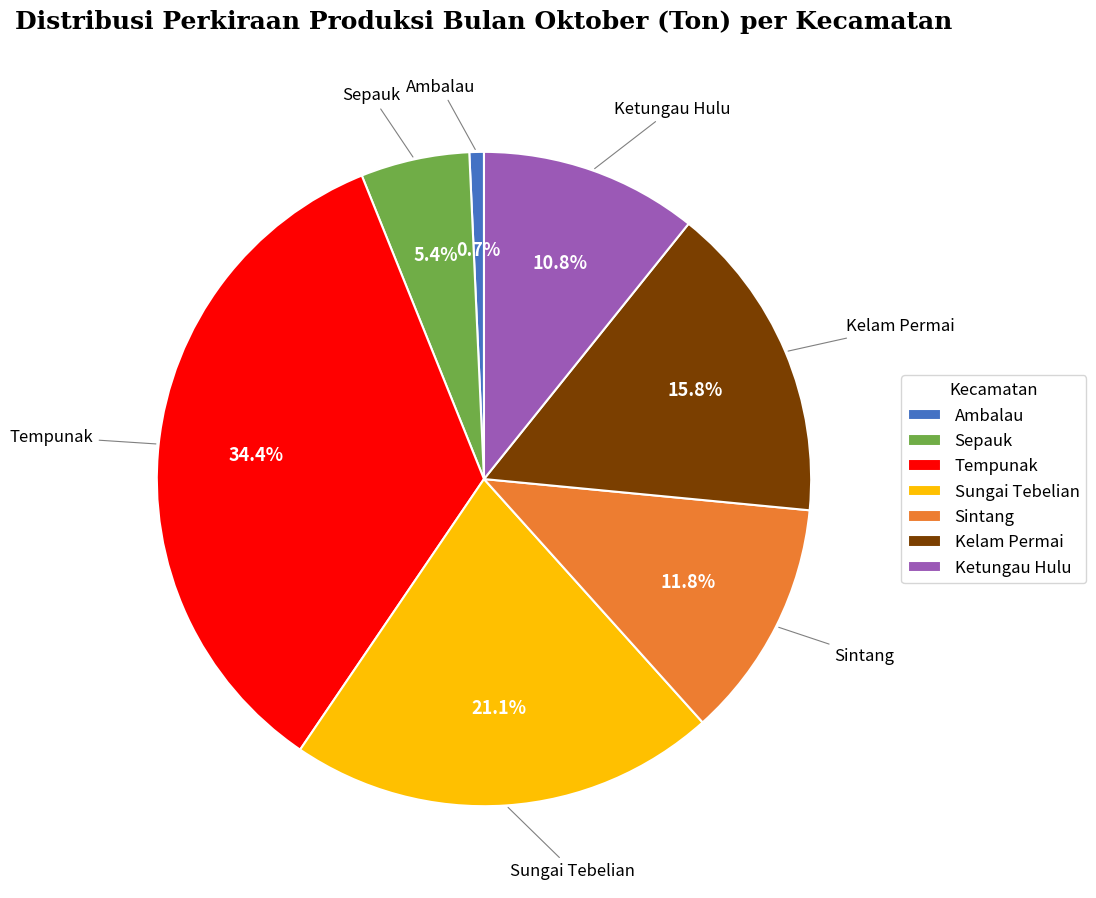

The Ambalau slice represents 15% of the pie. True or false?

False